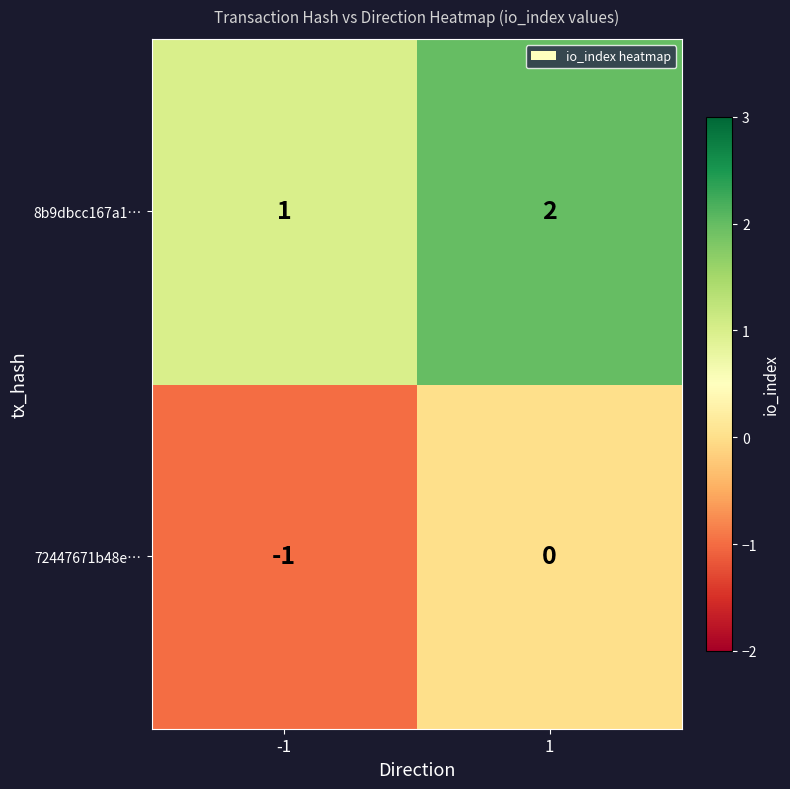

List the series in order of their overall mean, lowest first.

72447671b48e…, 8b9dbcc167a1…